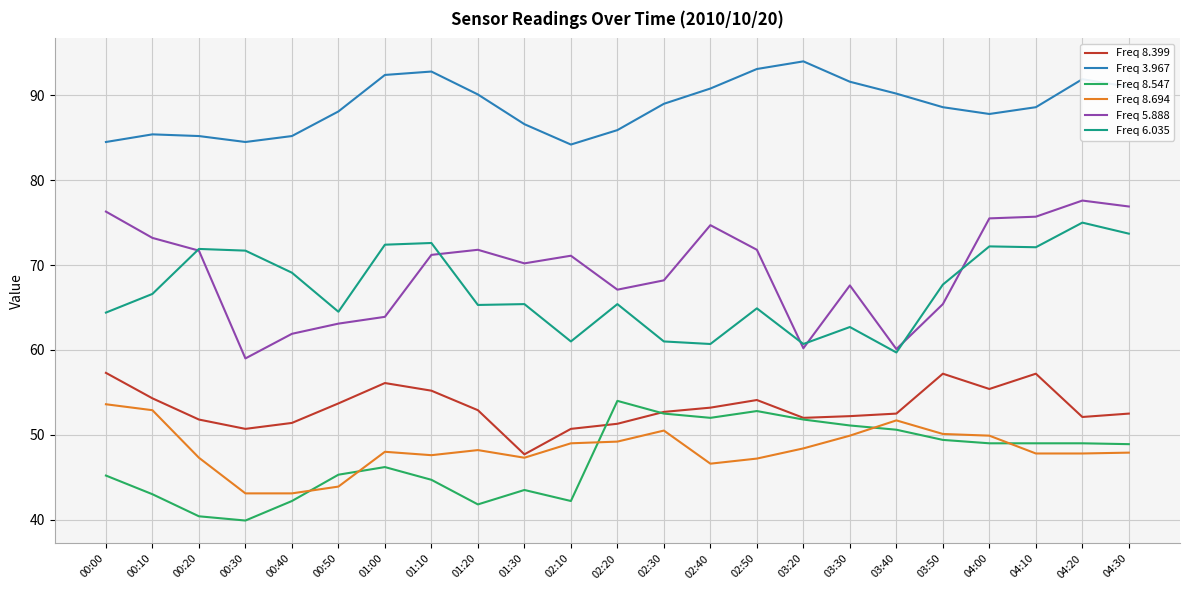

Which series has the widest spread of values?

Freq 5.888